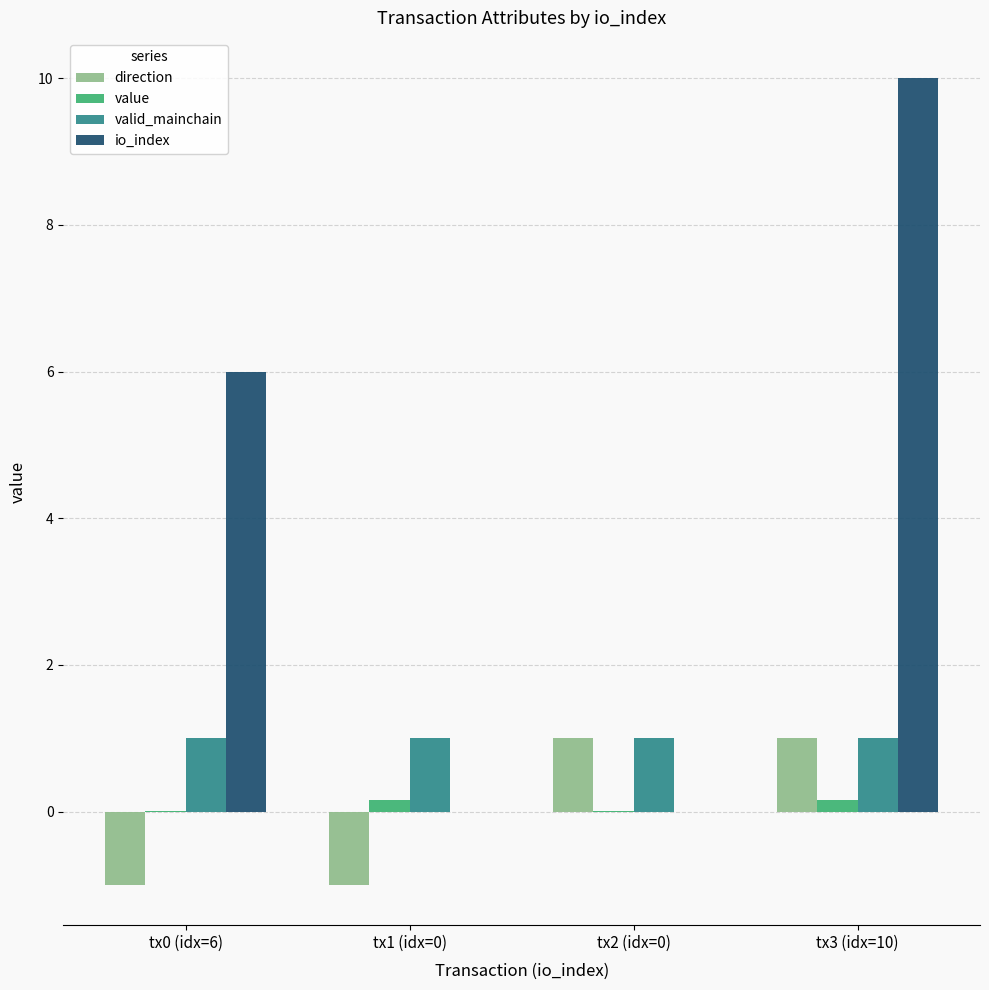

Which category has the highest value in the io_index series?

tx3 (idx=10)